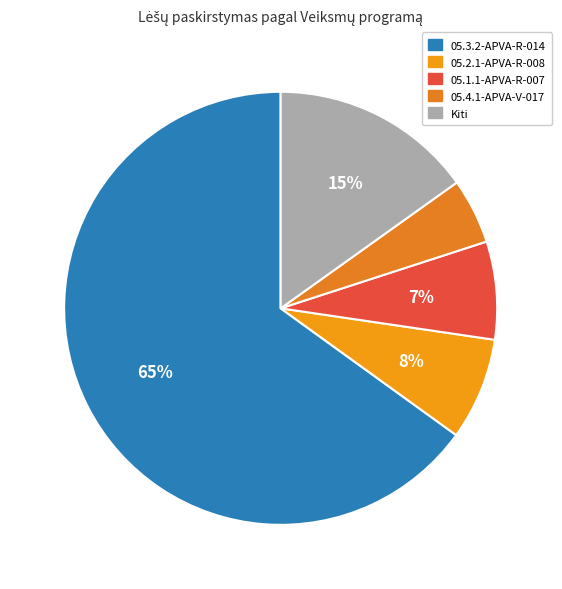

To the nearest percent, what is the average slice percentage?

20%